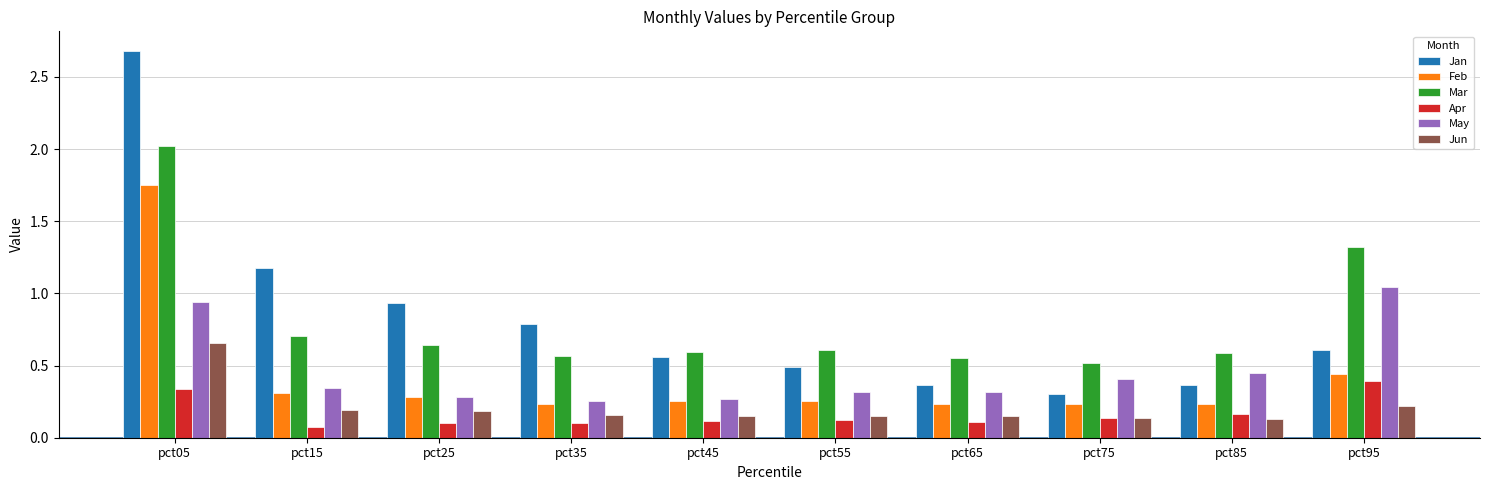

At which category is the sum across all series the highest?

pct05